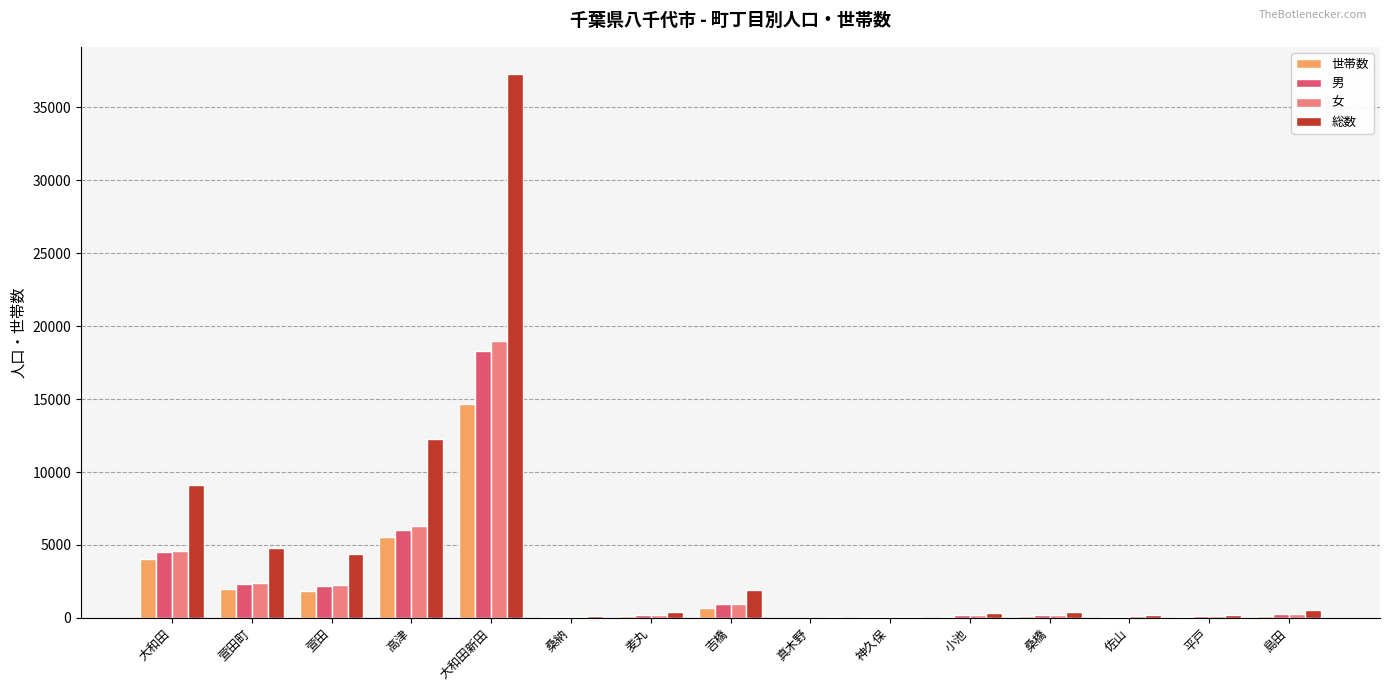

How many series are shown in this chart?

4